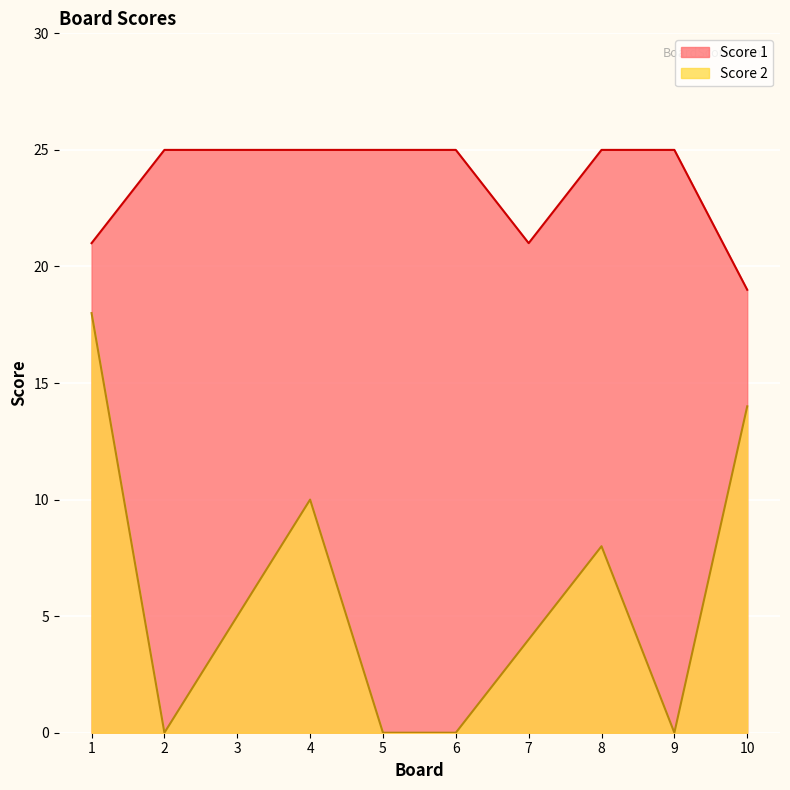

At which category does Score 1 reach its first local valley?

7